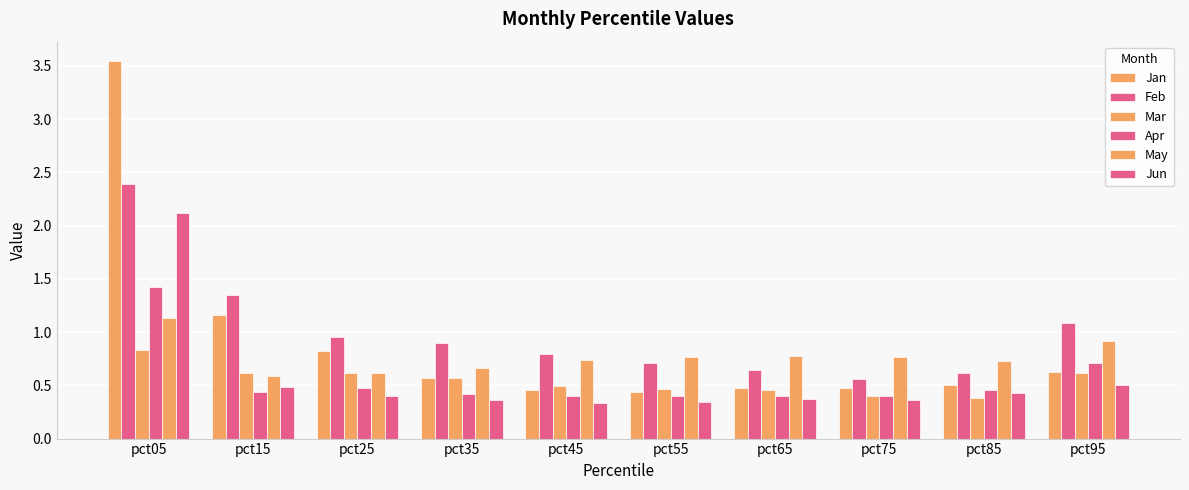

How many groups of bars are there?

10